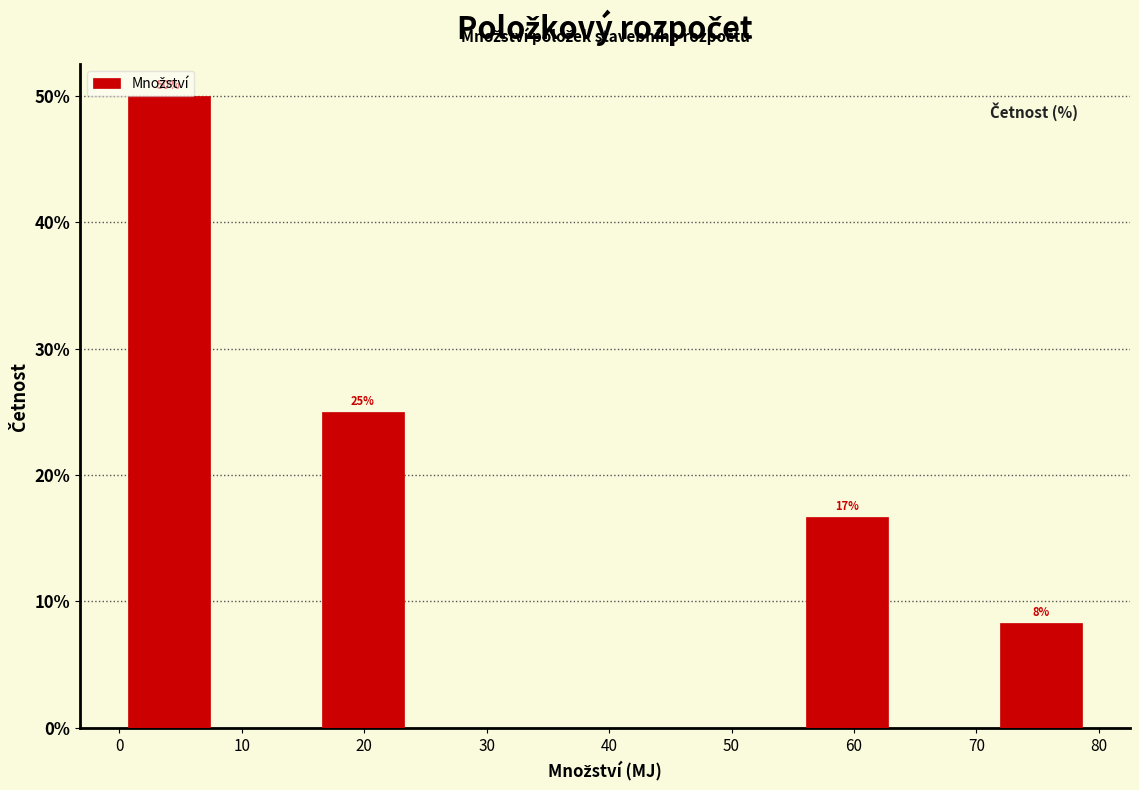

Which range on the x-axis has the tallest bar?

0 to 8